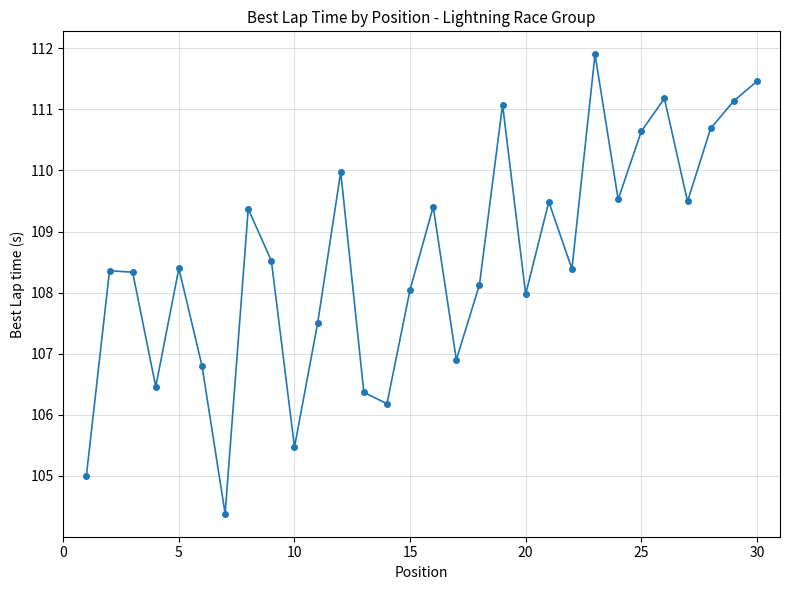

What is the sum of all values?

3256.5